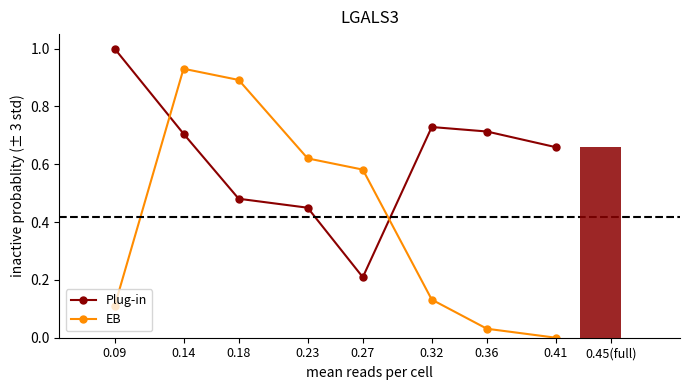

At how many categories does at least one series exceed 0?

8